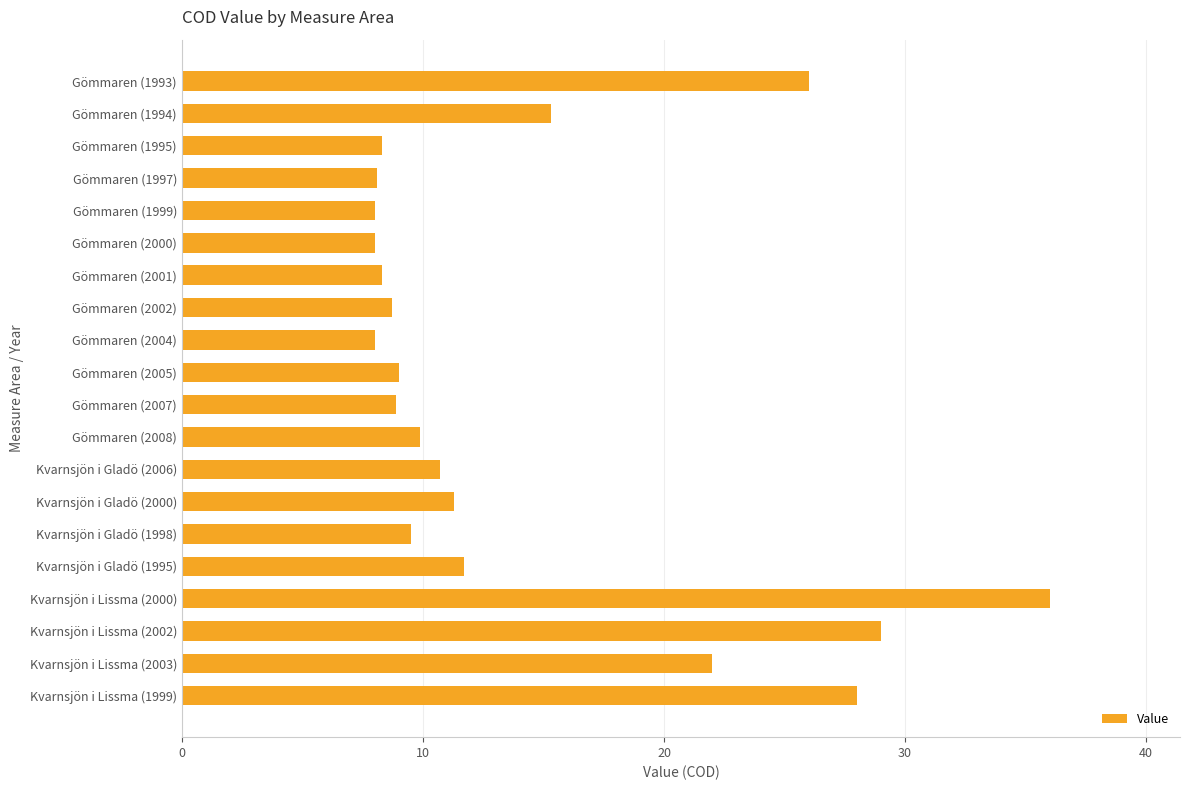

Does the chart contain stacked bars?

No